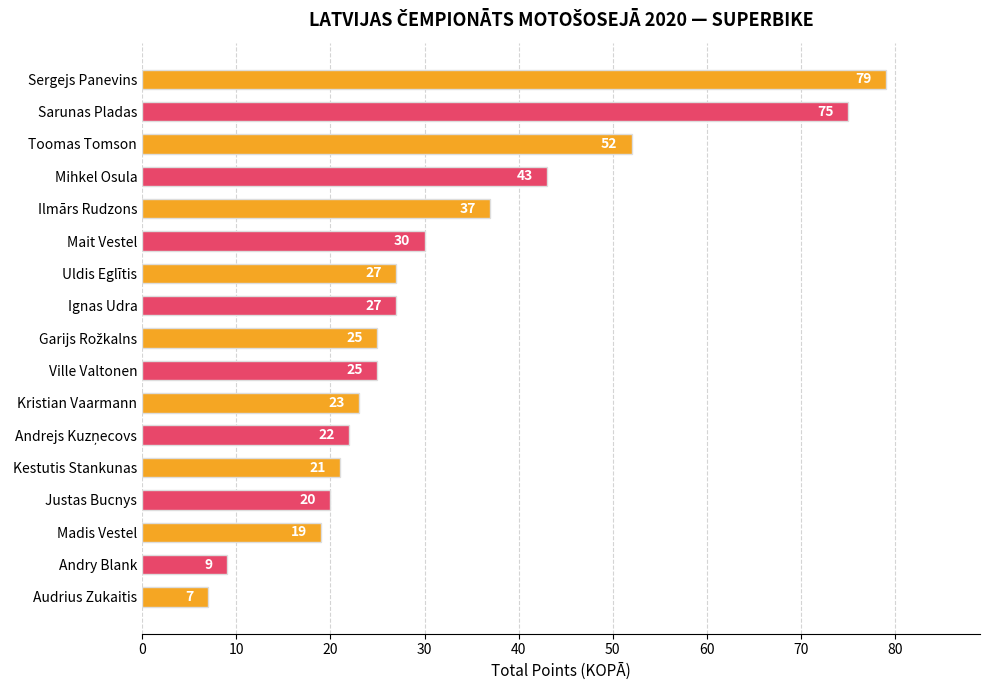

How many bars are there in total?

17